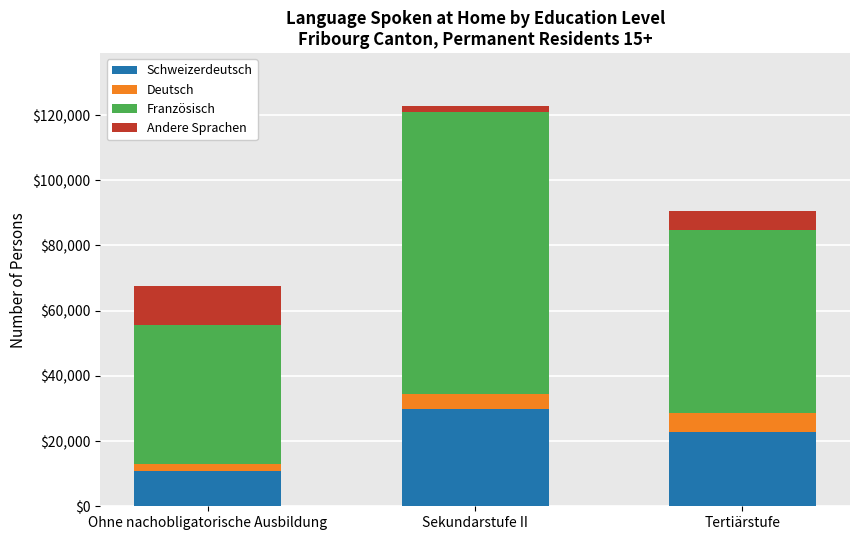

At which label is Deutsch closest to 3983?

Sekundarstufe II